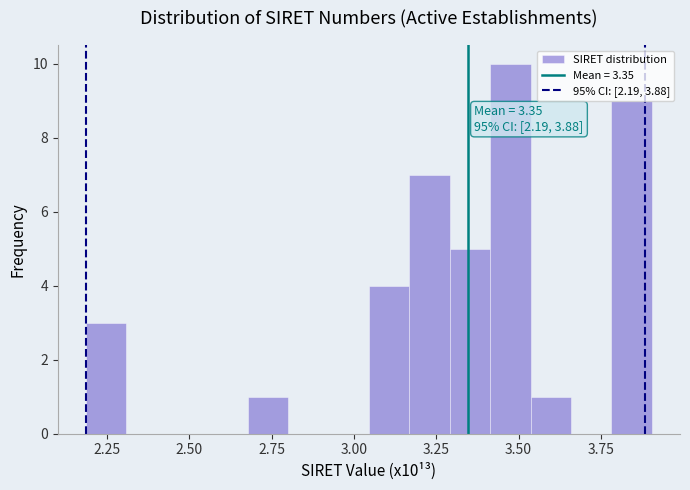

Around what value on the x-axis is the tallest bar? Give the approximate position of its centre, as read against the axis.

3.45